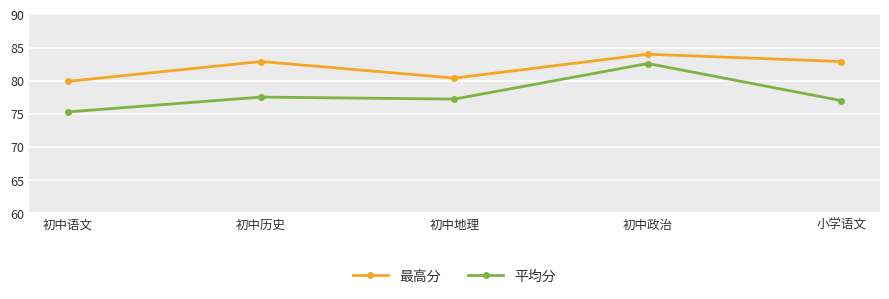

At which label is 平均分 closest to 78?

初中历史